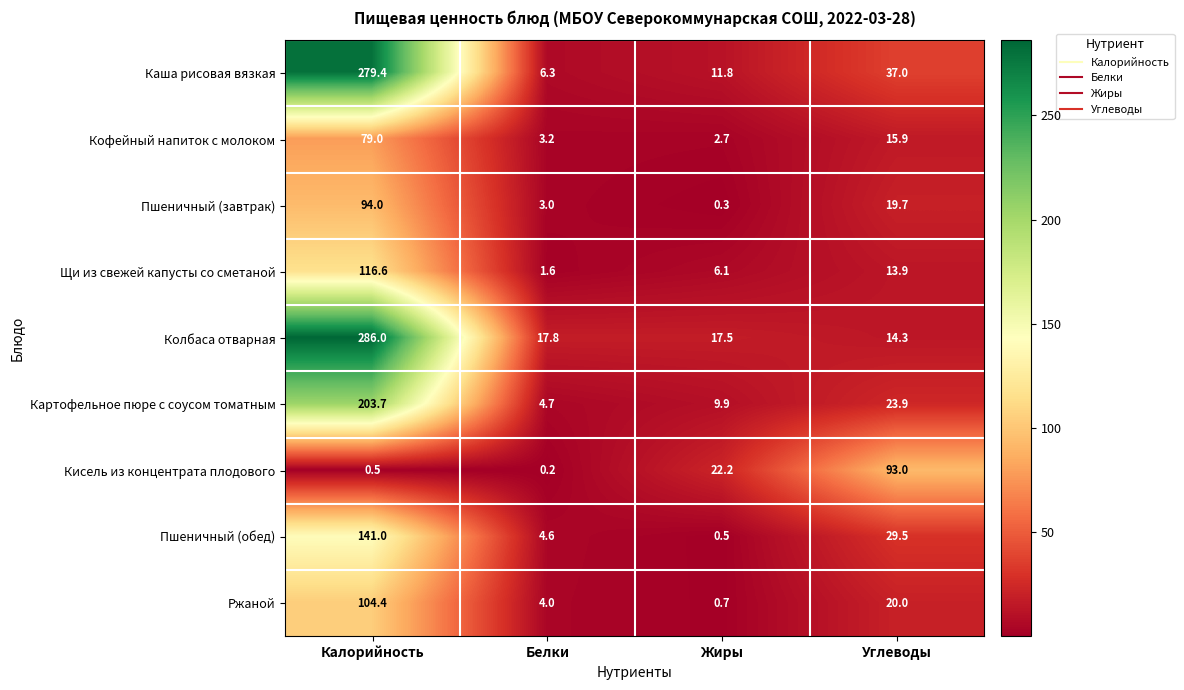

What is the total value across all series at Белки?

45.4